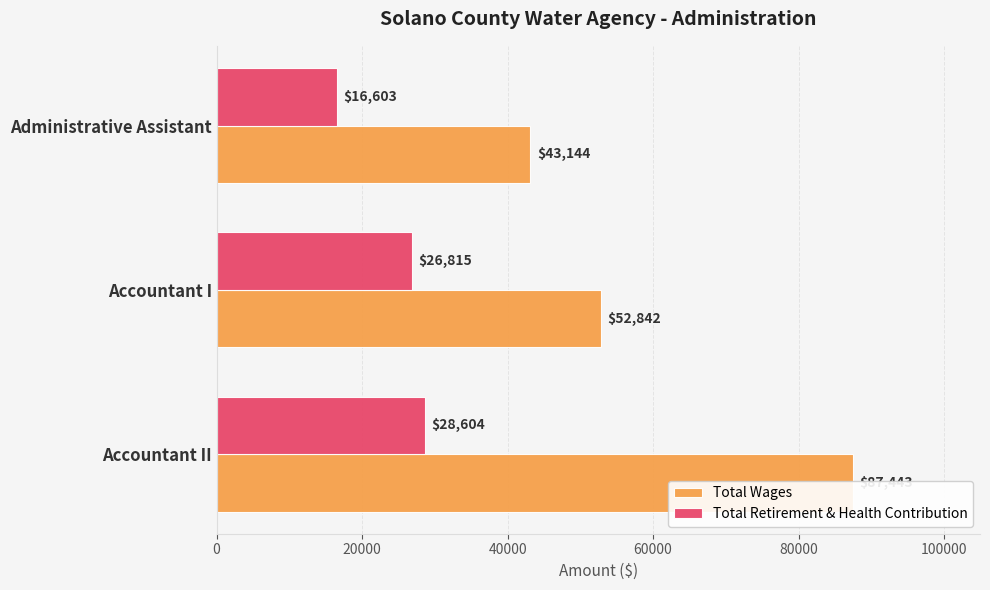

How many Total Wages values are between 43144 and 87443?

3